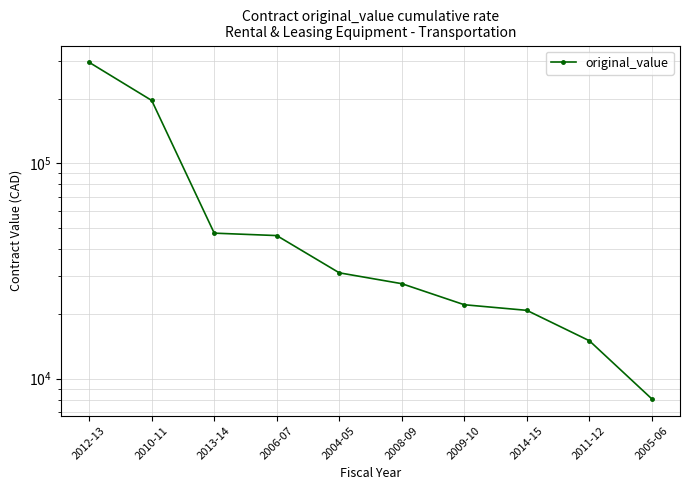

True or false: the data shows 20760.0 at 2014-15.

True